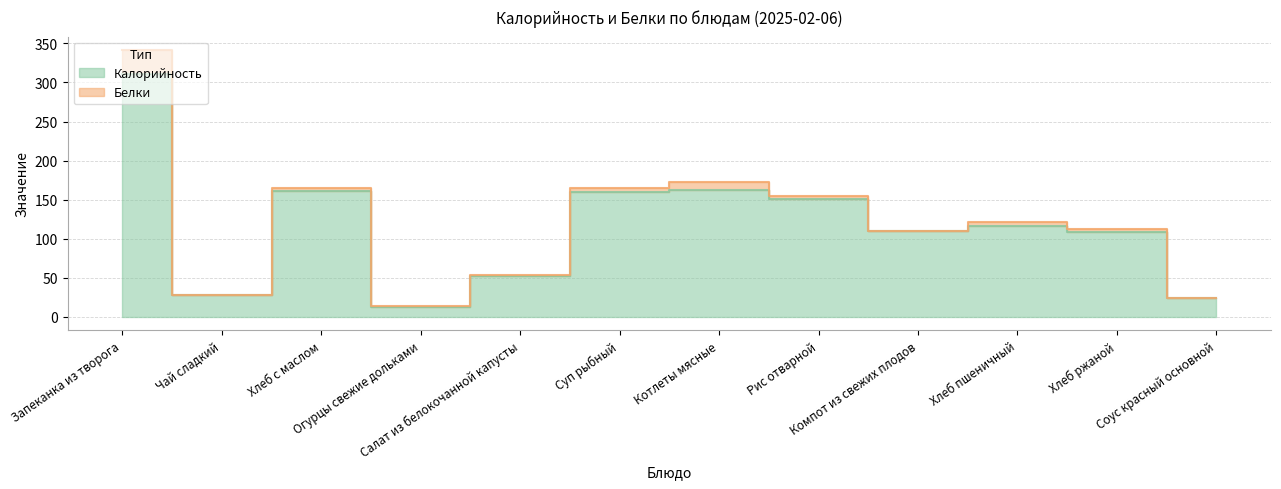

What is the label of the 1st point from the right?

Соус красный основной